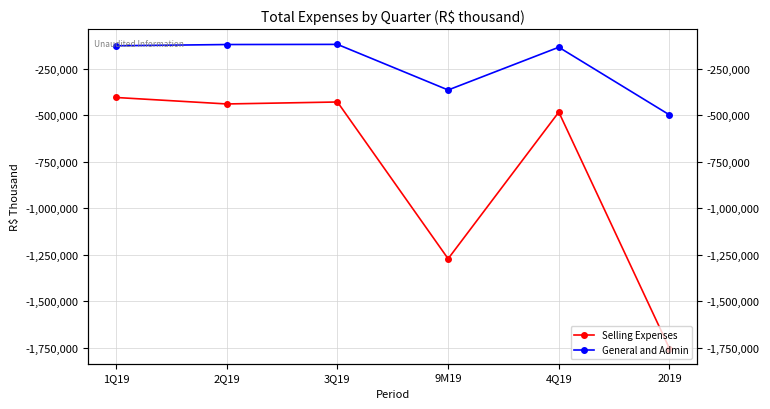

What is the label of the 3rd point from the left?

3Q19